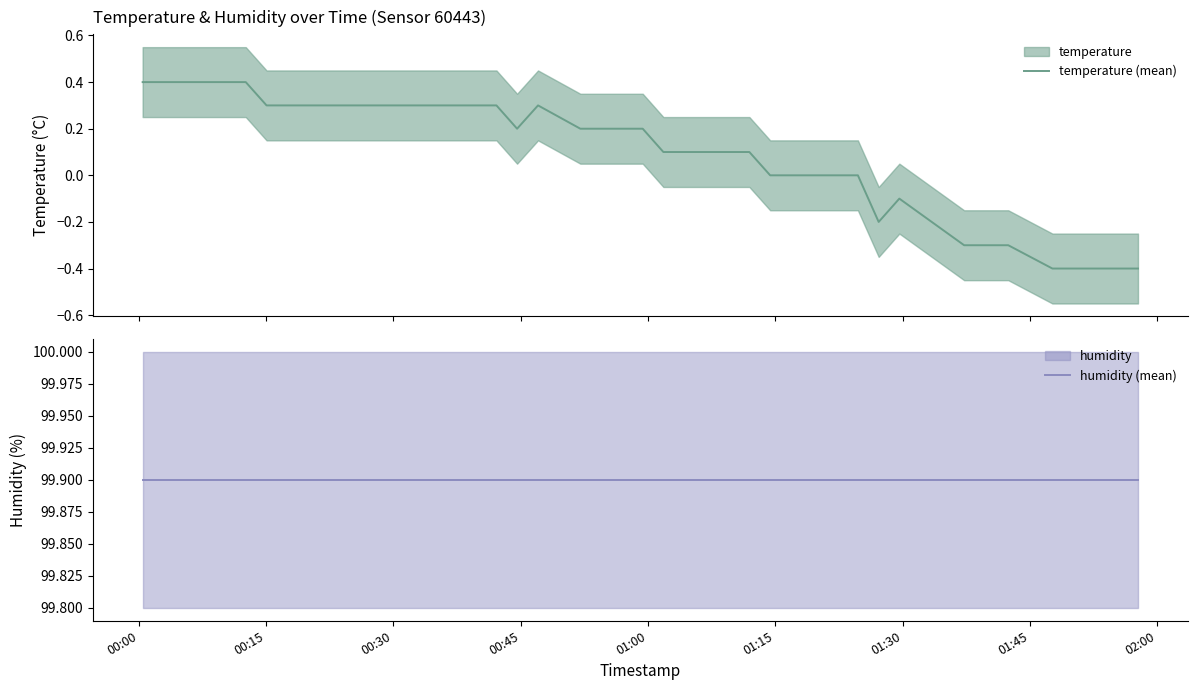

The humidity (mean) series shows 46.8 at 32. True or false?

False